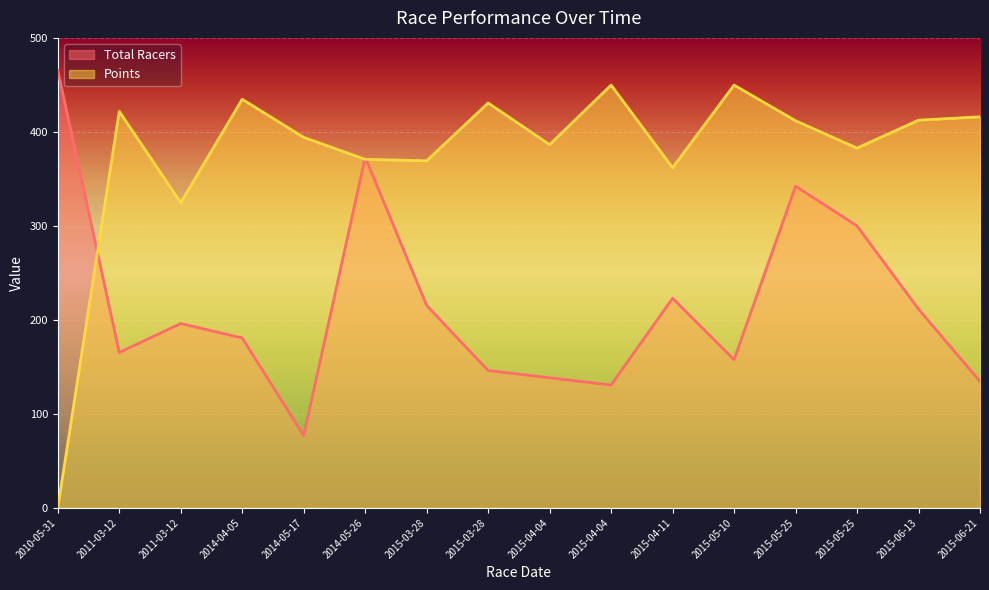

How many values in the Points series exceed 411?

8